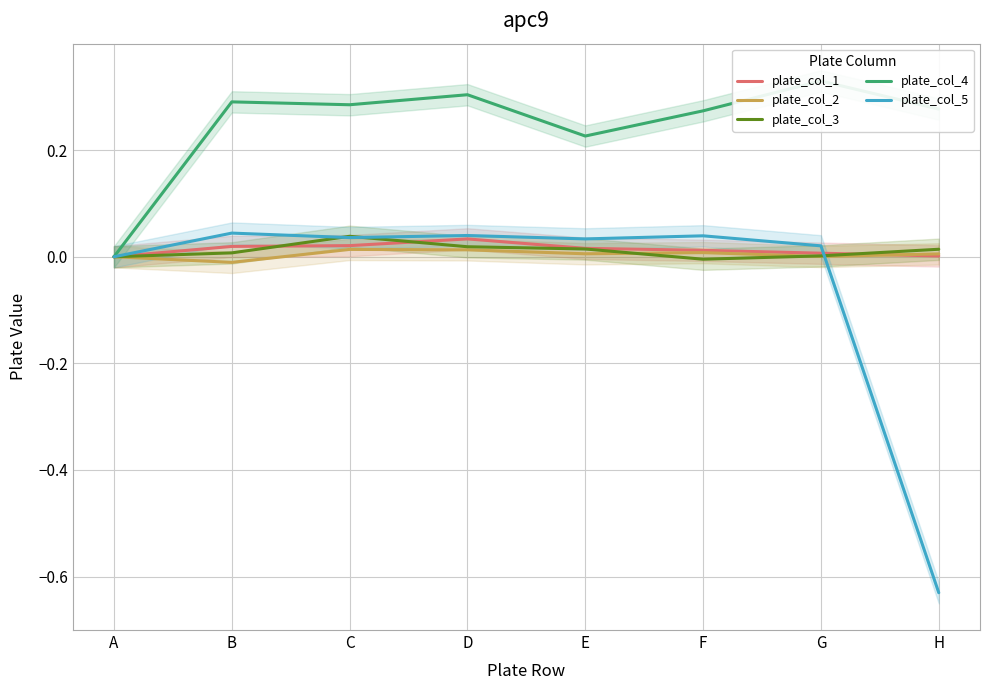

At G, list the series in order from largest to smallest.

plate_col_4, plate_col_5, plate_col_1, plate_col_3, plate_col_2